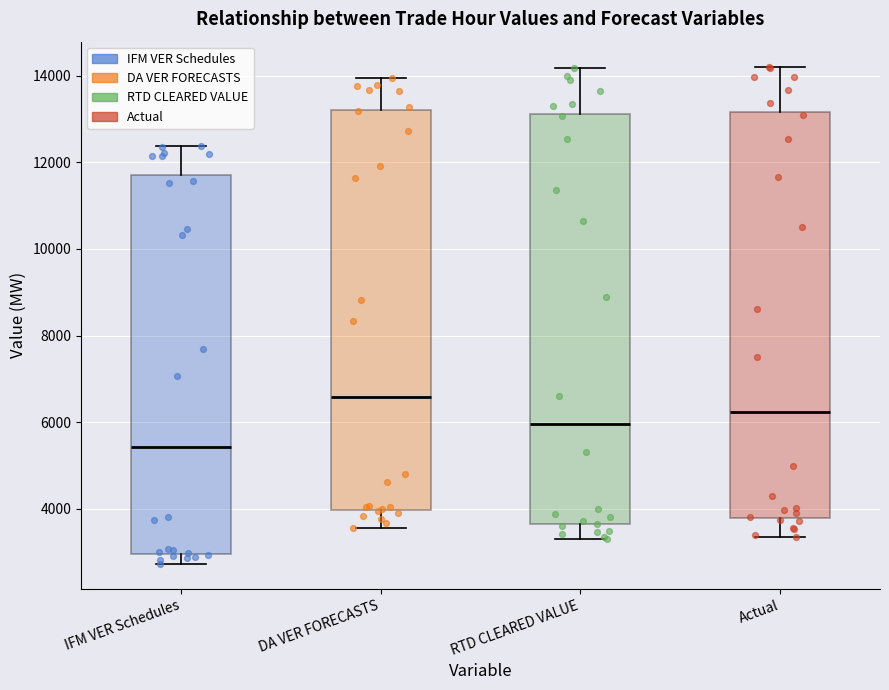

Reading left to right, read every box against the y-axis: the position of its median line, the range the box covers, and the ends of its whiskers. The values are not printed on the chart, so give them approximately, as read against the axis.

IFM VER Schedules: median 5400, box 3000 to 11800, whiskers 2800 to 12400
DA VER FORECASTS: median 6600, box 4000 to 13200, whiskers 3600 to 14000
RTD CLEARED VALUE: median 6000, box 3600 to 13200, whiskers 3400 to 14200
Actual: median 6200, box 3800 to 13200, whiskers 3400 to 14200